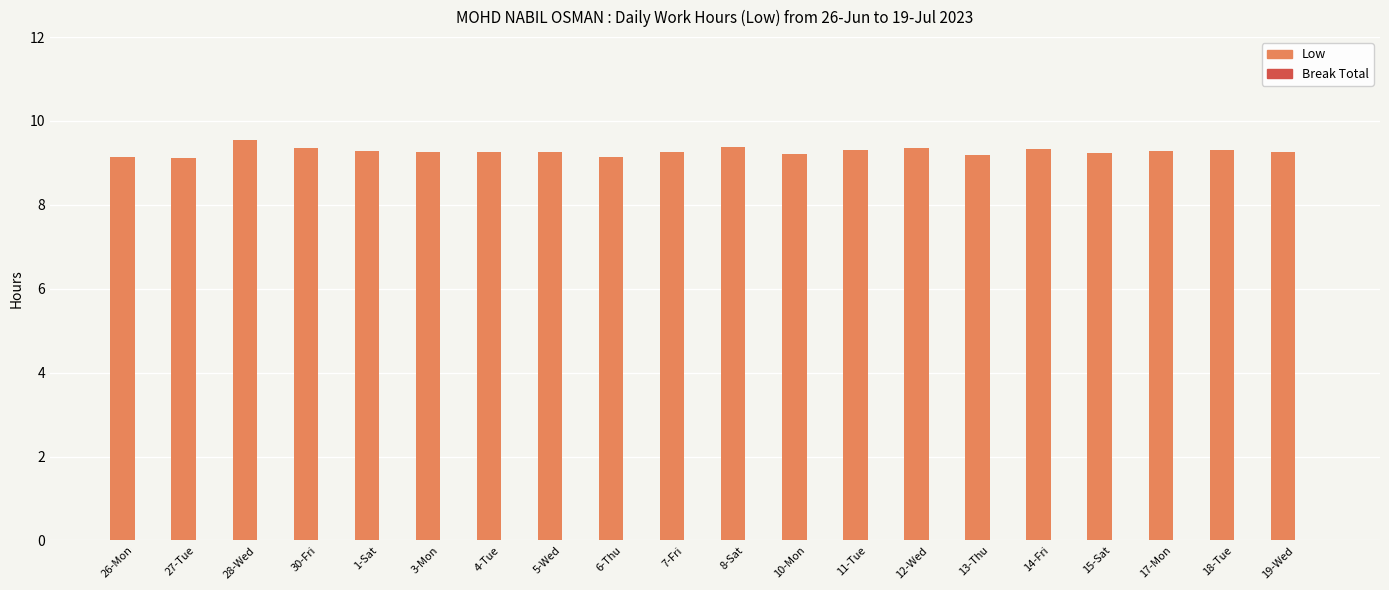

What value does the data have at 11-Tue?

9.3